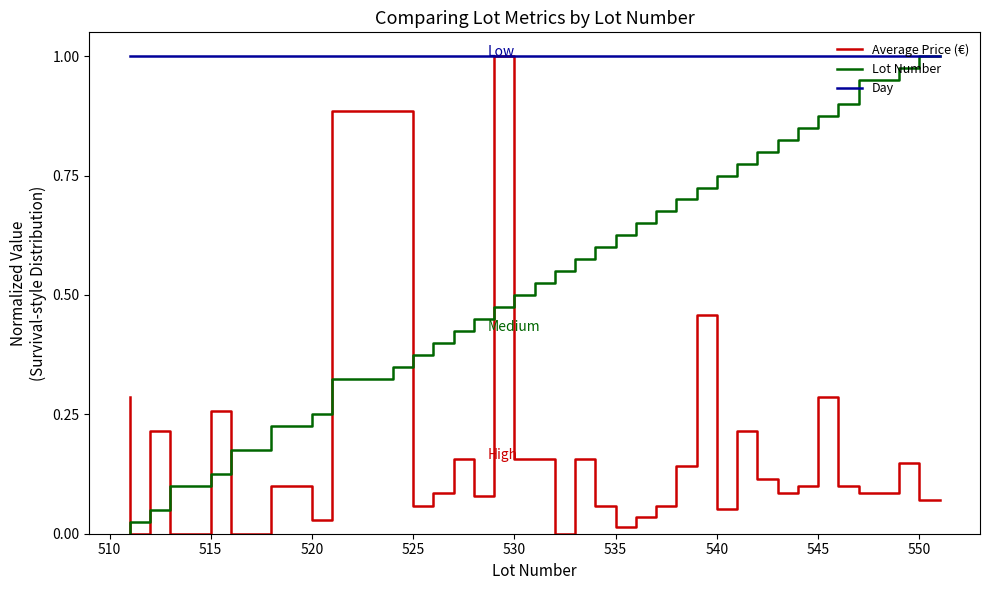

True or false: Day and Lot Number intersect in this chart.

False